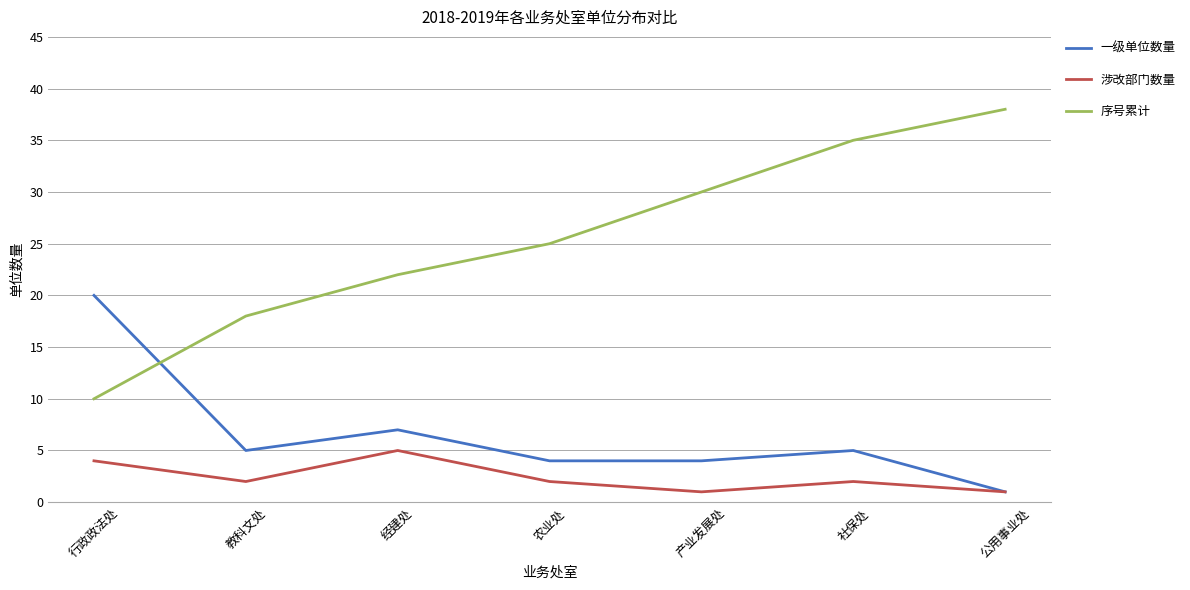

What position from the right is 农业处?

4